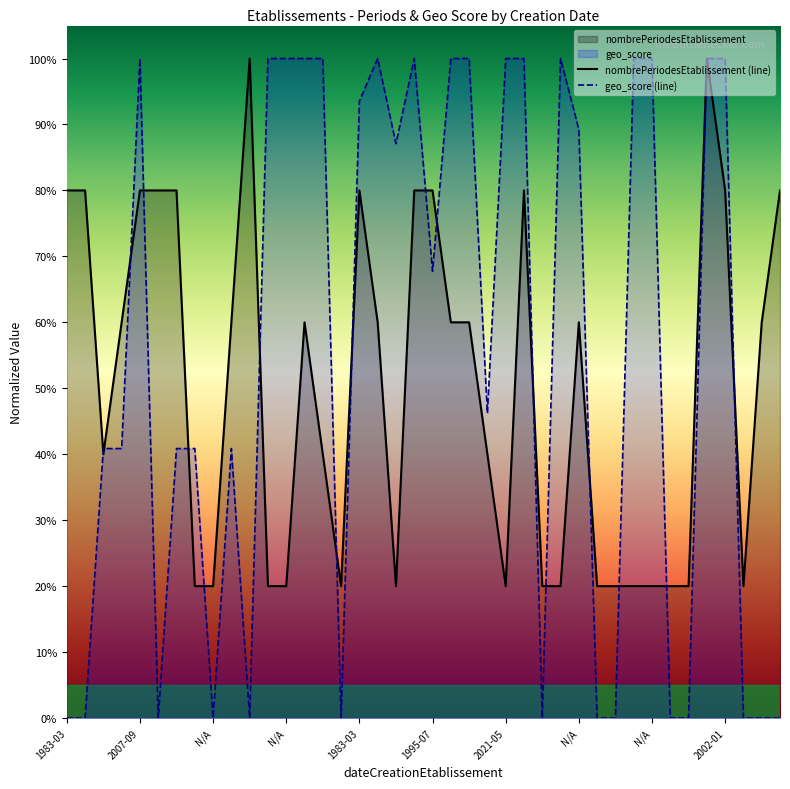

Does the chart display data point markers on the line(s)?

No